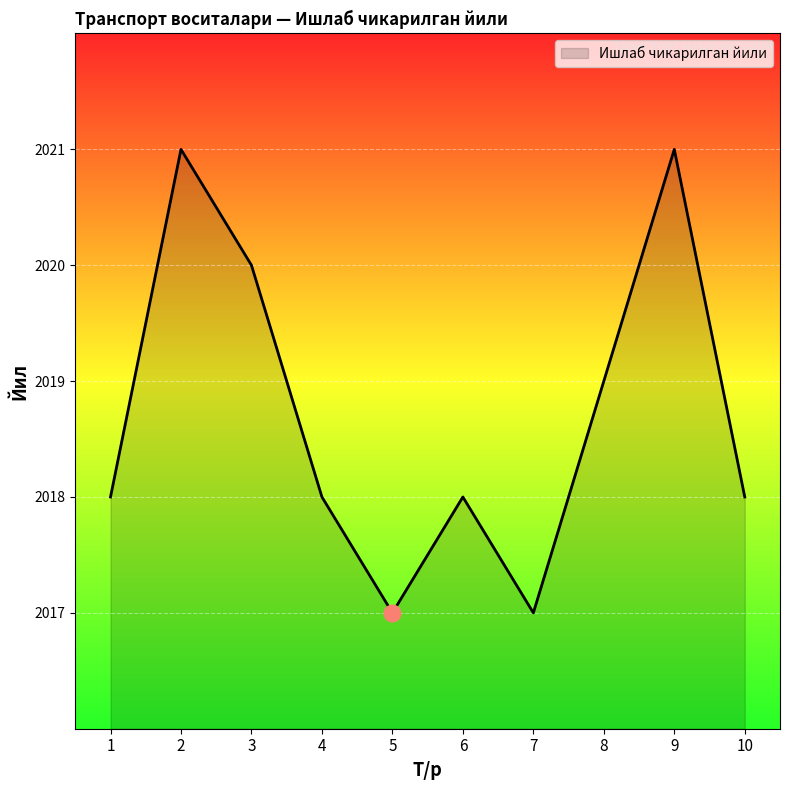

Reading left to right, transcribe all the data shown in this chart.

2018	2021	2020	2018	2017	2018	2017	2019	2021	2018